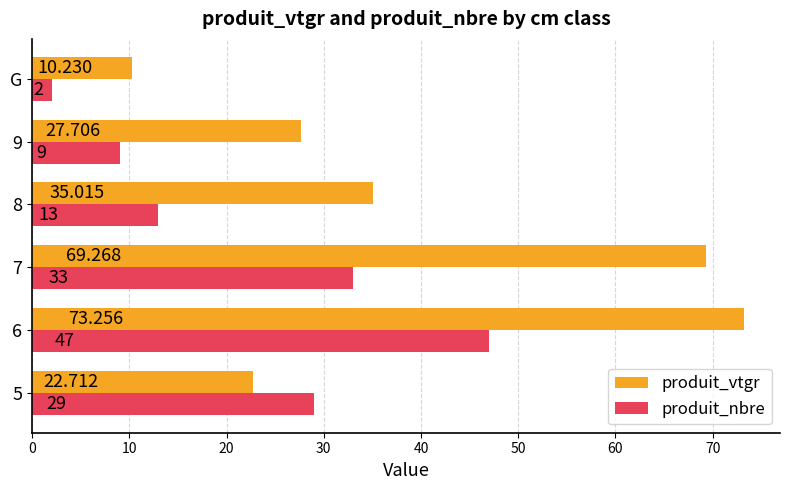

Between 7 and G, which series saw the biggest shift?

produit_vtgr